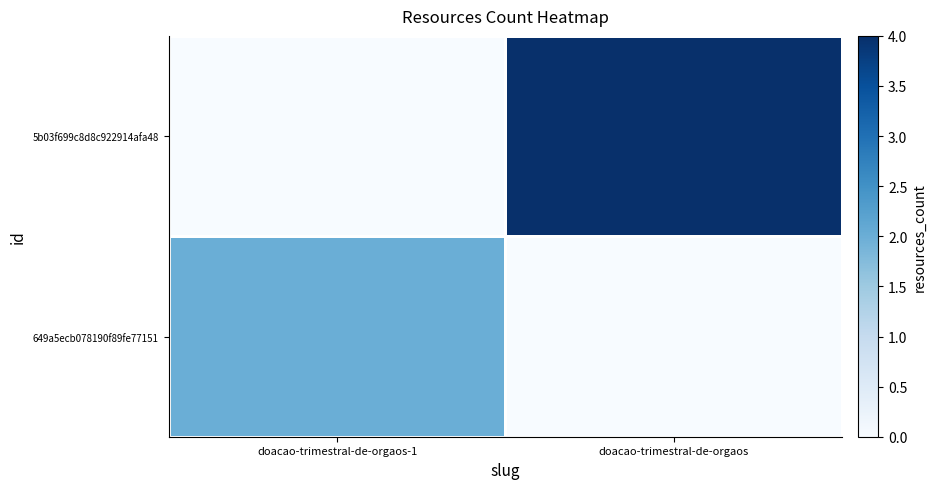

Which label corresponds to the largest value in the chart?

doacao-trimestral-de-orgaos